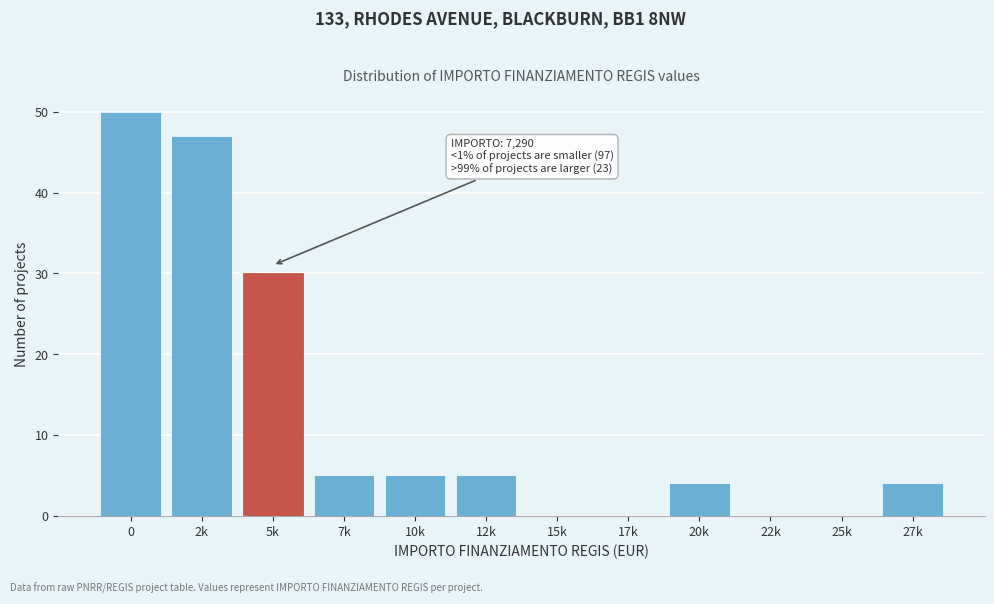

Reading left to right, transcribe all the data shown in this chart.

0=50	2k=47	5k=30	7k=5	10k=5	12k=5	15k=0	17k=0	20k=4	22k=0	25k=0	27k=4